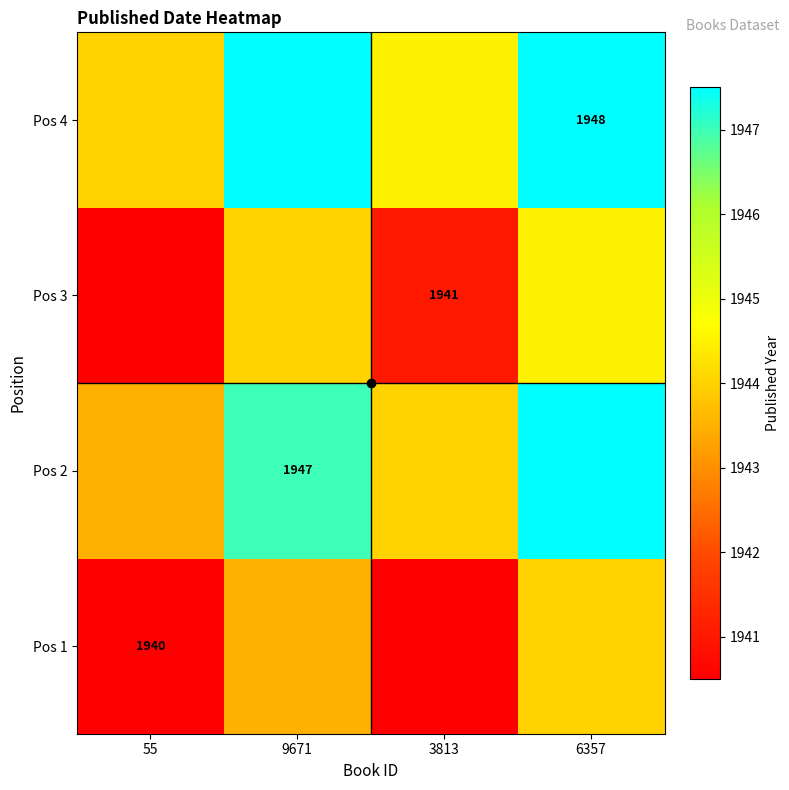

What is the minimum value for Pos 2?

1943.5